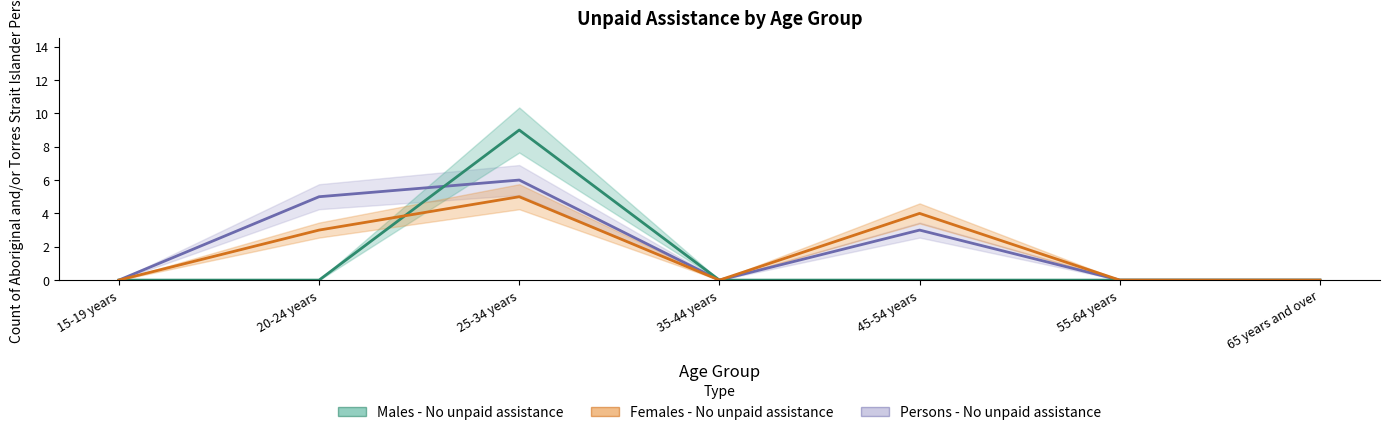

Between which two adjacent categories do Males - No unpaid assistance and Females - No unpaid assistance first intersect?

20-24 years and 25-34 years